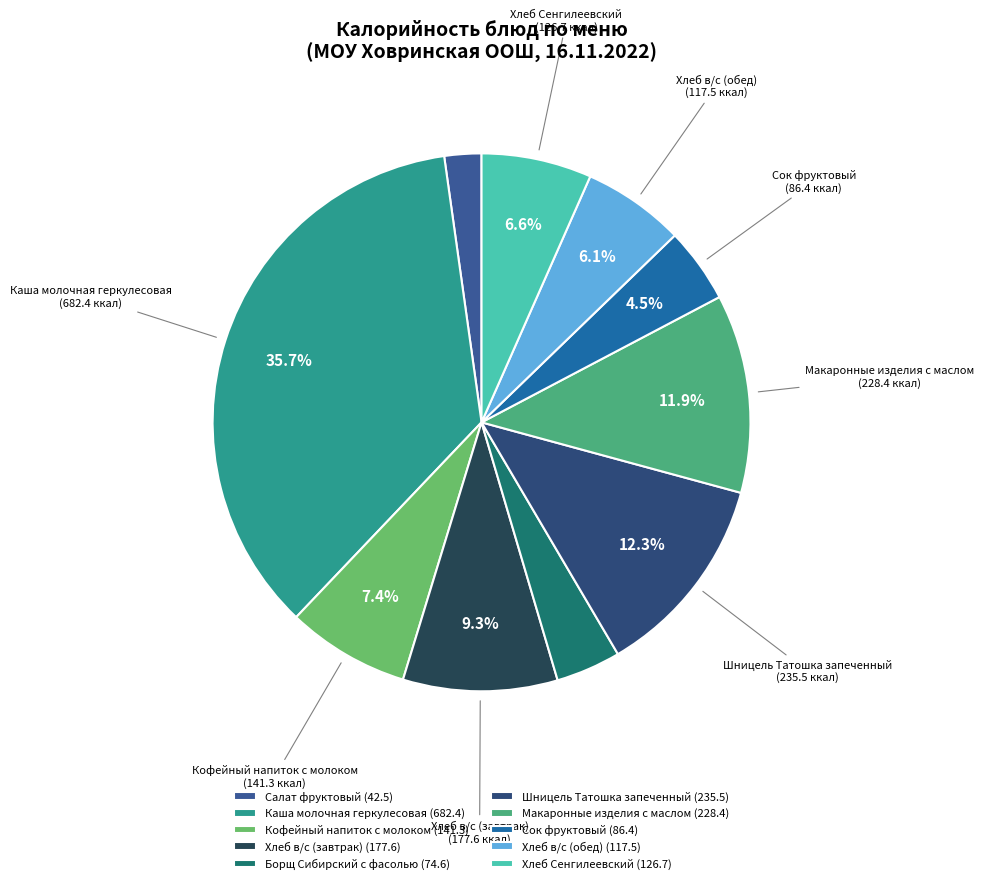

What is the smallest slice in the pie chart?

Салат фруктовый